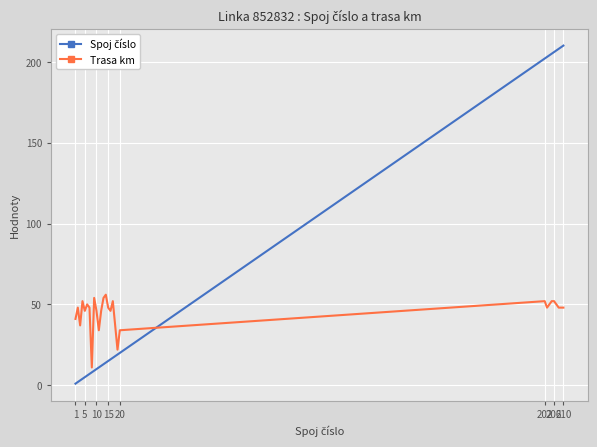

What is the difference between the maximum and minimum values in the Trasa km series?

45